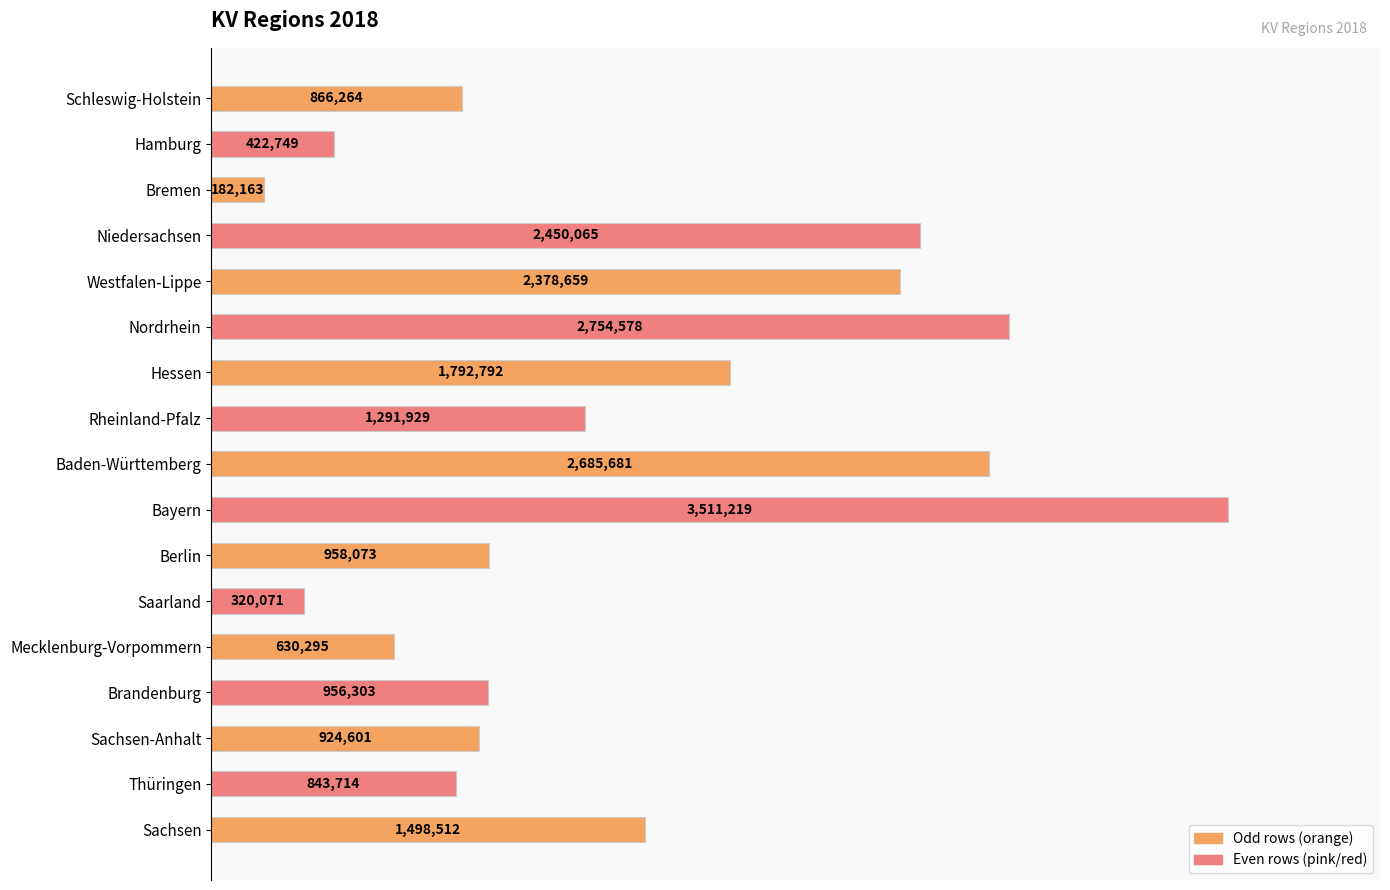

Does the chart contain any negative values?

No